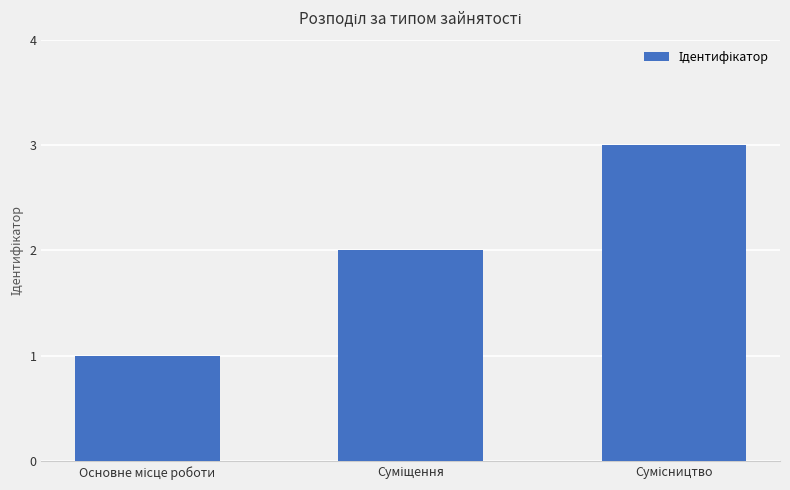

What is the greatest value displayed?

3